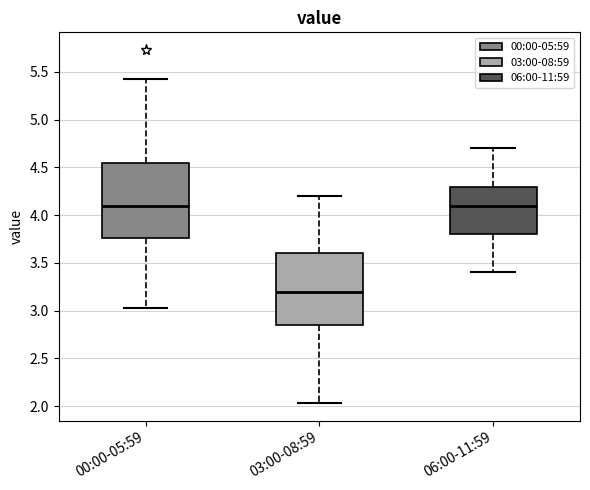

Where does the median line of the box for 06:00-11:59 sit on the y-axis? The values are not printed on the chart, so give them approximately, as read against the axis.

4.10